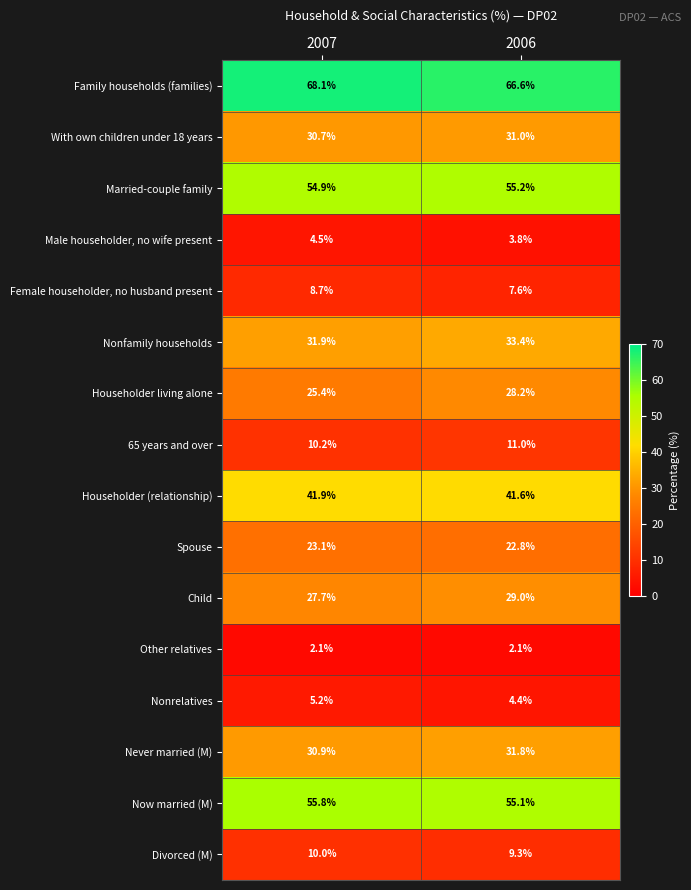

How many data points does each series have?

2